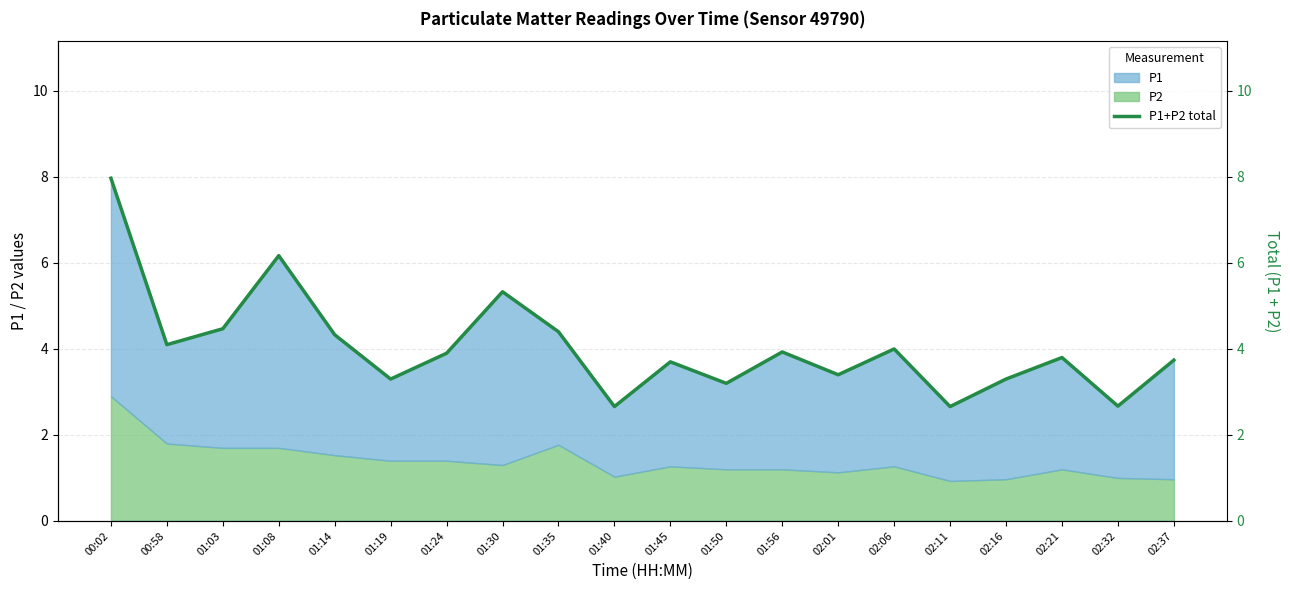

Reading right to left, extract all data points from this chart.

3.7	2.7	3.8	3.3	2.7	4.0	3.4	3.9	3.2	3.7	2.7	4.4	5.3	3.9	3.3	4.3	6.2	4.5	4.1	8.0